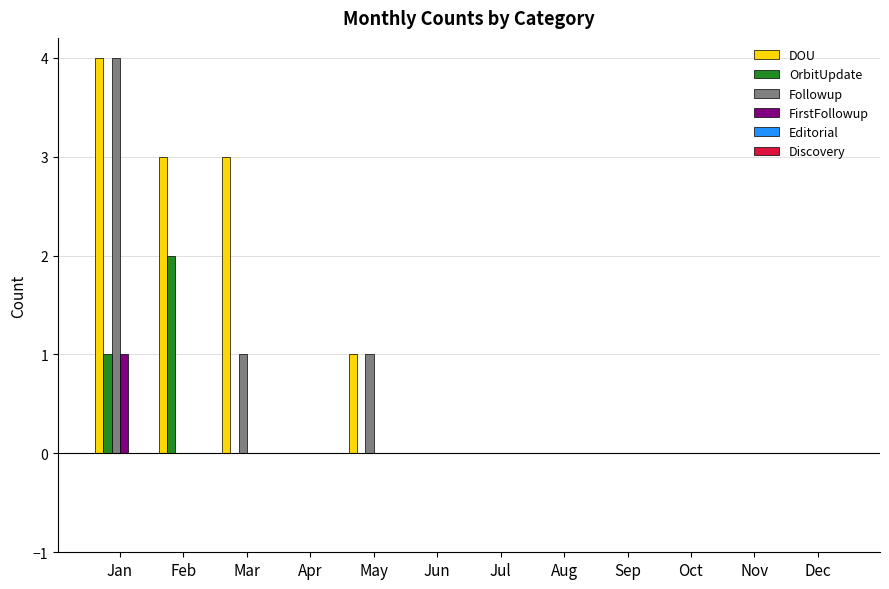

True or false: DOU has a value of 3 at Sep.

False